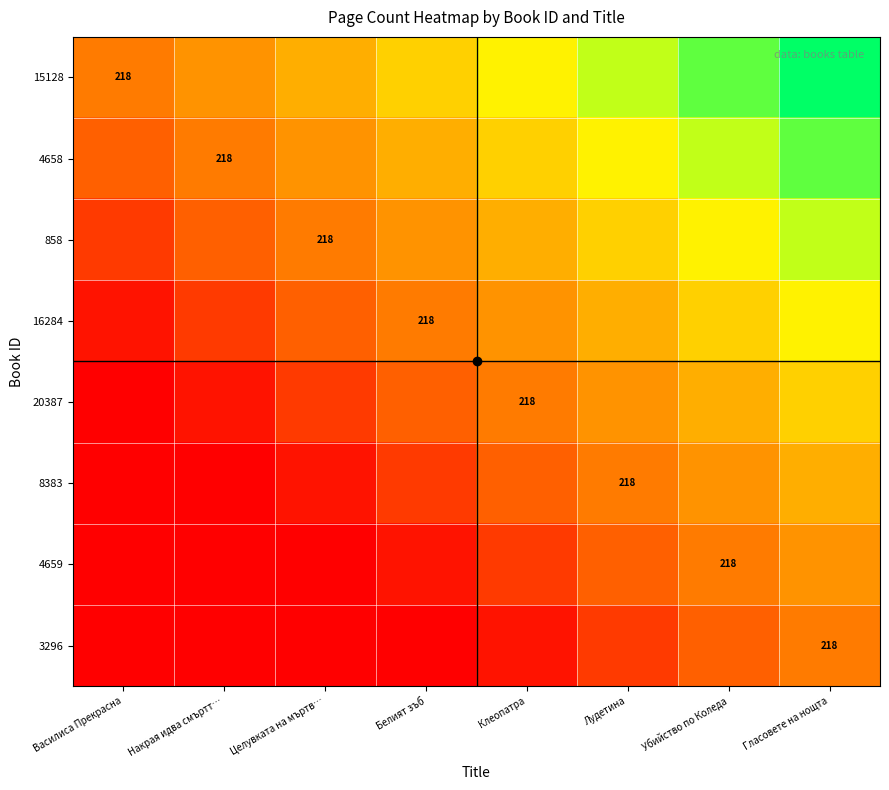

Rank the series by their maximum value, from highest to lowest.

15128, 4658, 858, 16284, 20387, 8383, 4659, 3296